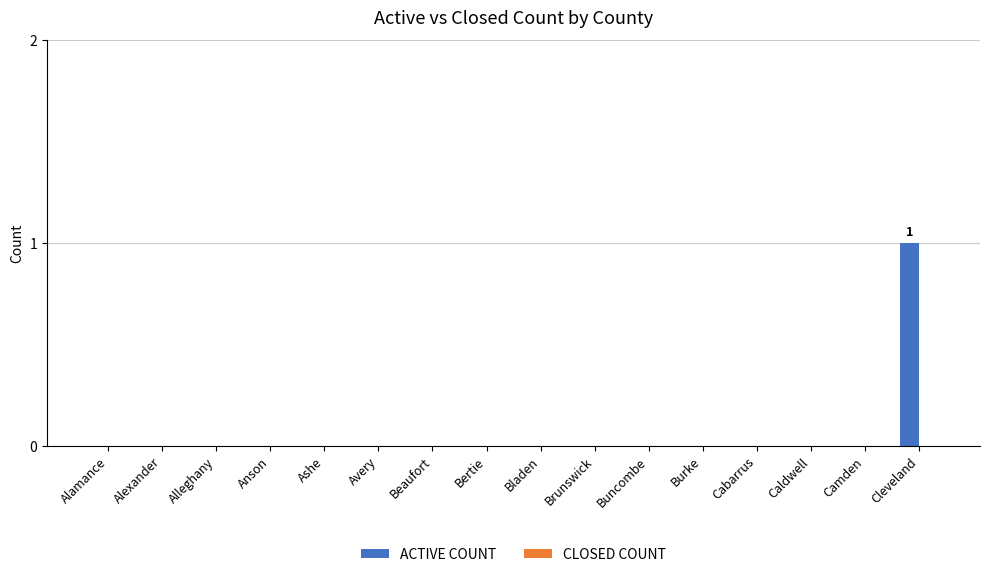

Is it true that the value at Cabarrus is 0?

True